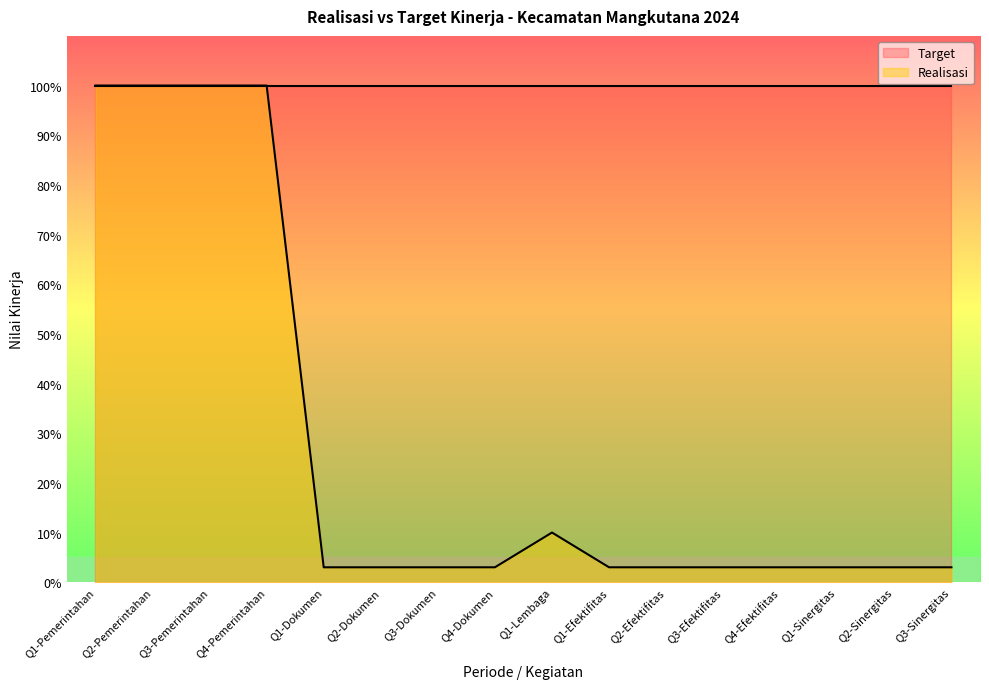

At Q1-Dokumen, list the series in order from largest to smallest.

Target, Realisasi